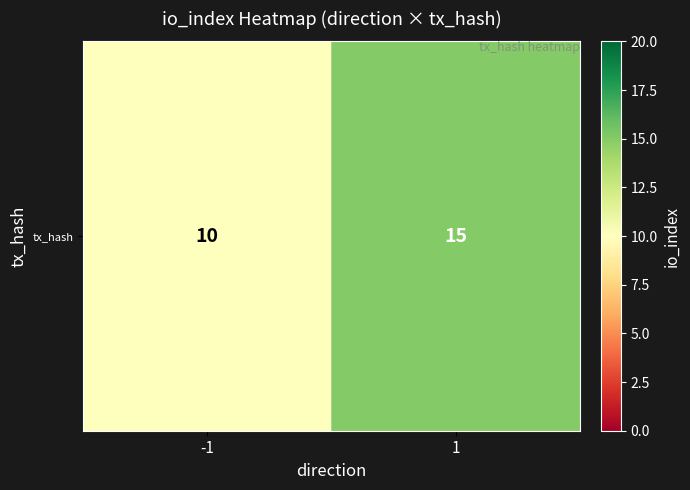

What is the sum of the values at 1 and -1?

25